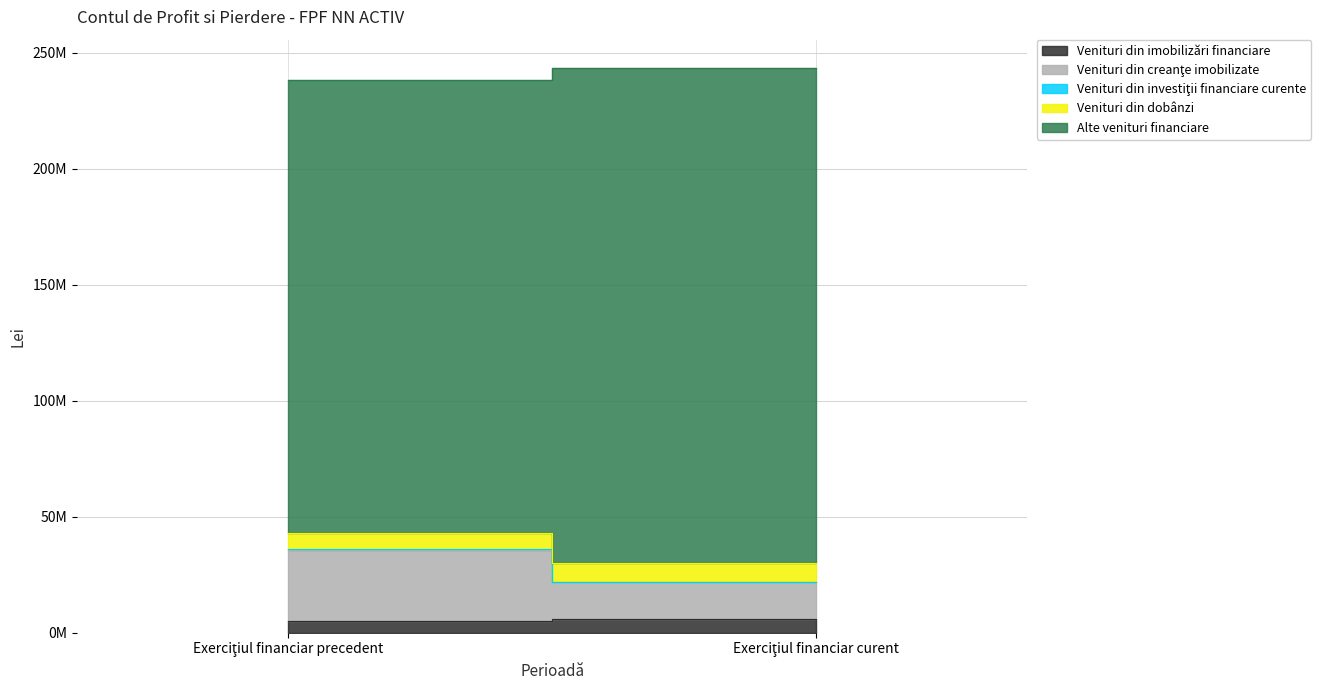

Between Exerciţiul financiar curent and Exerciţiul financiar precedent, which is larger?

Exerciţiul financiar curent